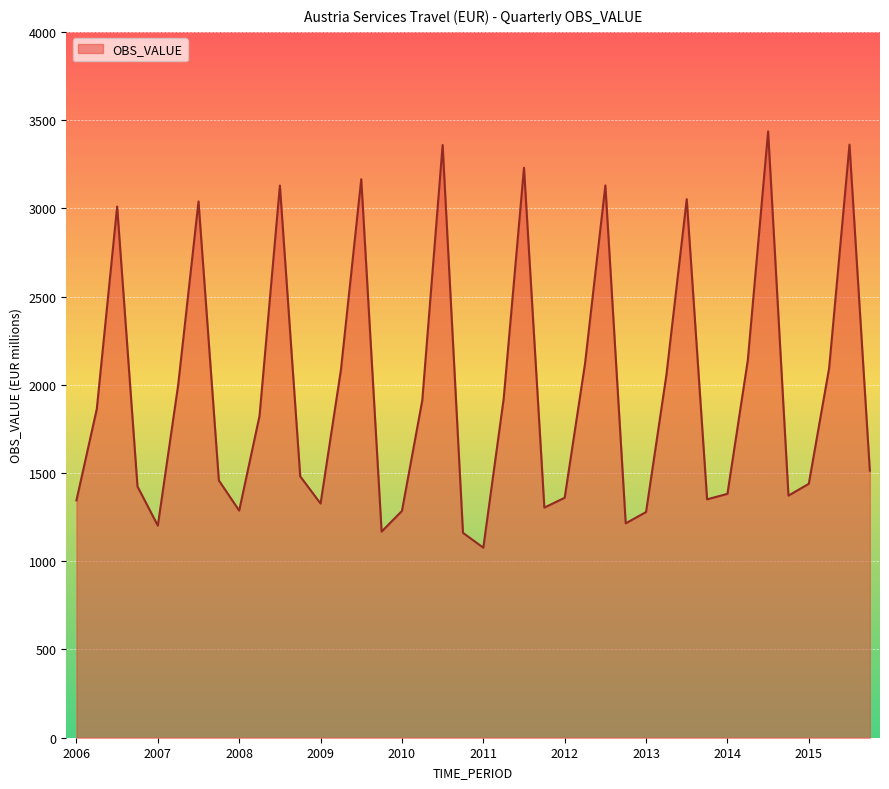

What is the difference between the maximum and minimum values?

2359